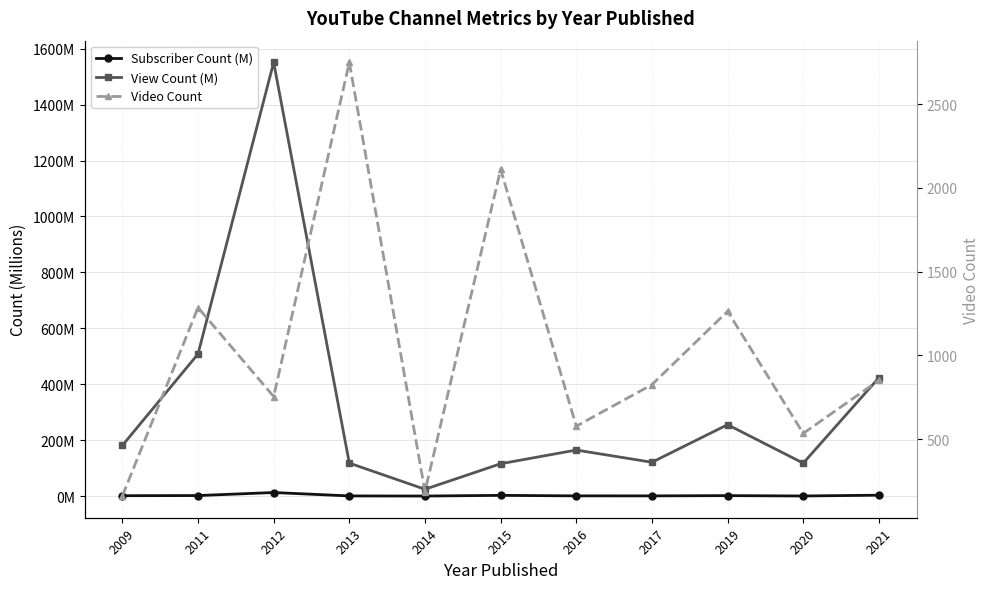

True or false: View Count (M) and Subscriber Count (M) intersect in this chart.

False